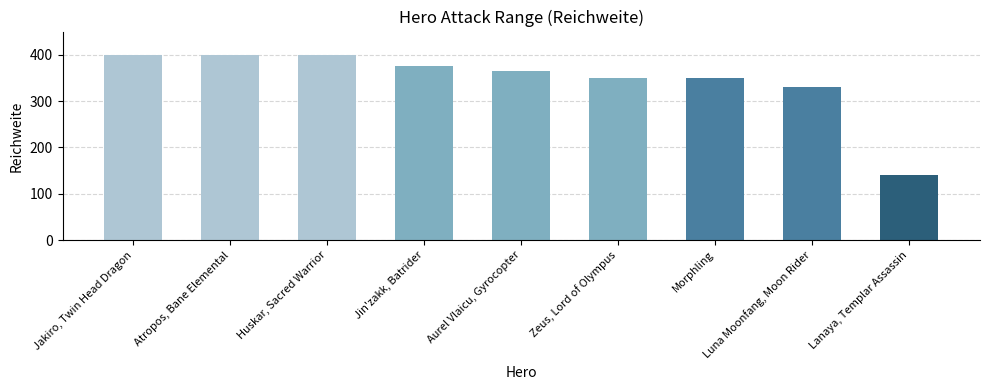

Reading right to left, what are all the values shown in this chart?

Lanaya, Templar Assassin=140	Luna Moonfang, Moon Rider=330	Morphling=350	Zeus, Lord of Olympus=350	Aurel Vlaicu, Gyrocopter=365	Jin'zakk, Batrider=375	Huskar, Sacred Warrior=400	Atropos, Bane Elemental=400	Jakiro, Twin Head Dragon=400